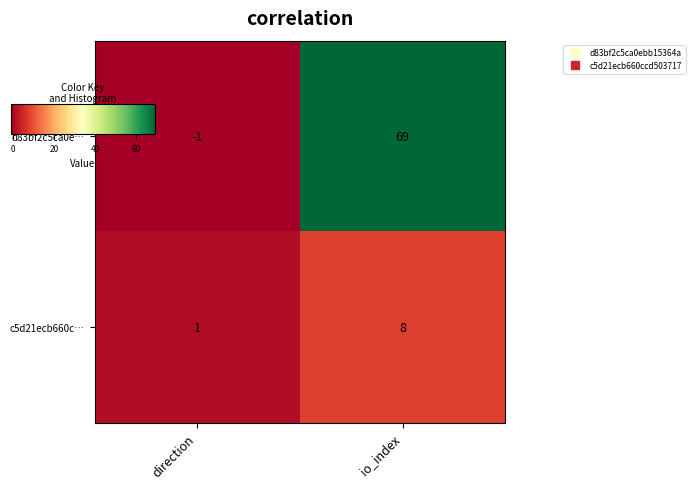

The c5d21ecb660c… series shows 8 at io_index. True or false?

True